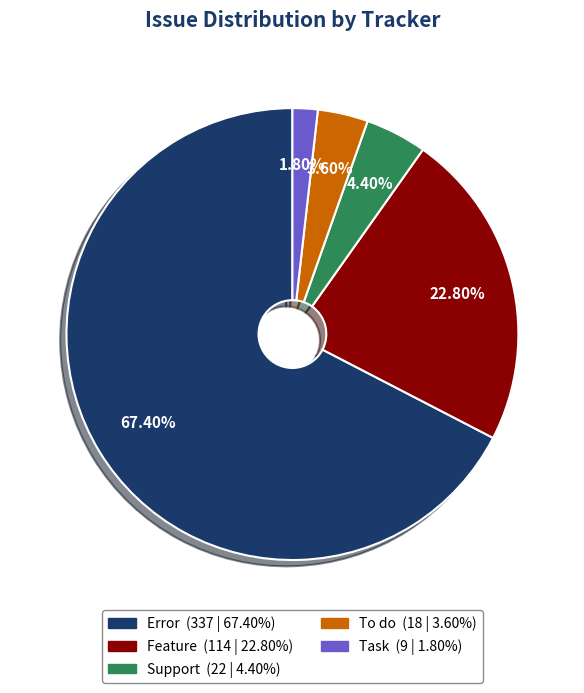

How much of the chart is everything except Support?

95.6%